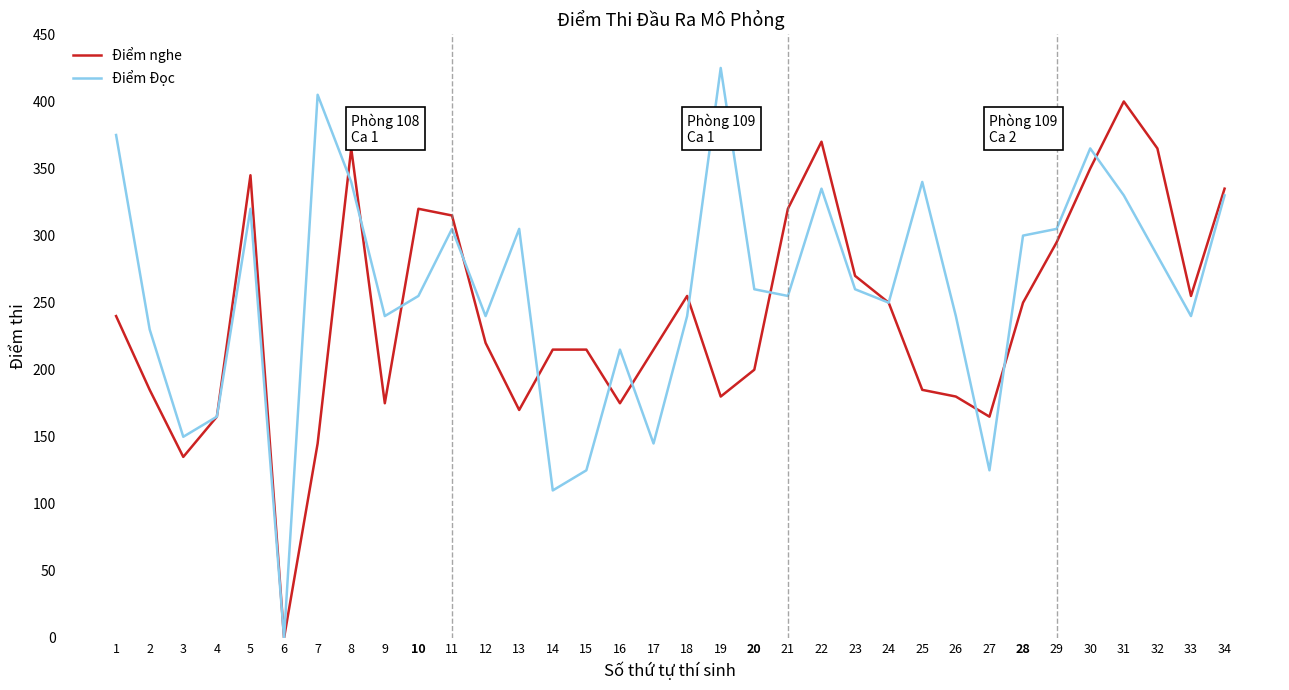

At how many categories does at least one series exceed 397?

3